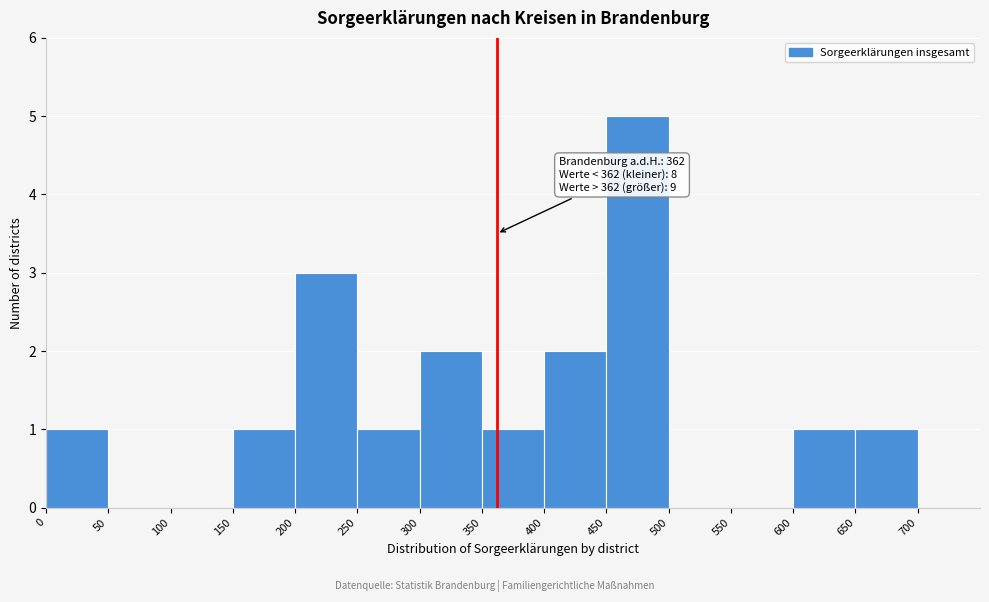

Which range on the x-axis has the tallest bar?

450 to 500